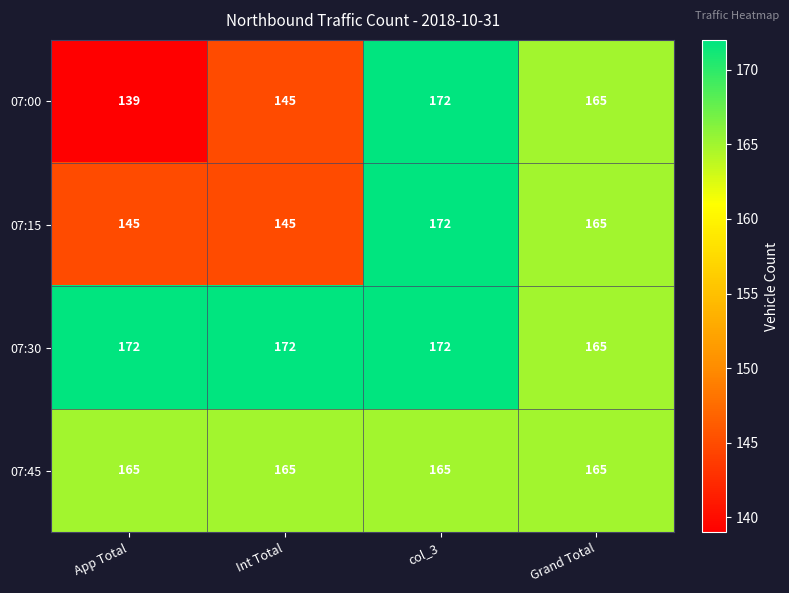

Reading left to right, transcribe all the data shown in this chart.

07:00: 139	145	172	165
07:15: 145	145	172	165
07:30: 172	172	172	165
07:45: 165	165	165	165